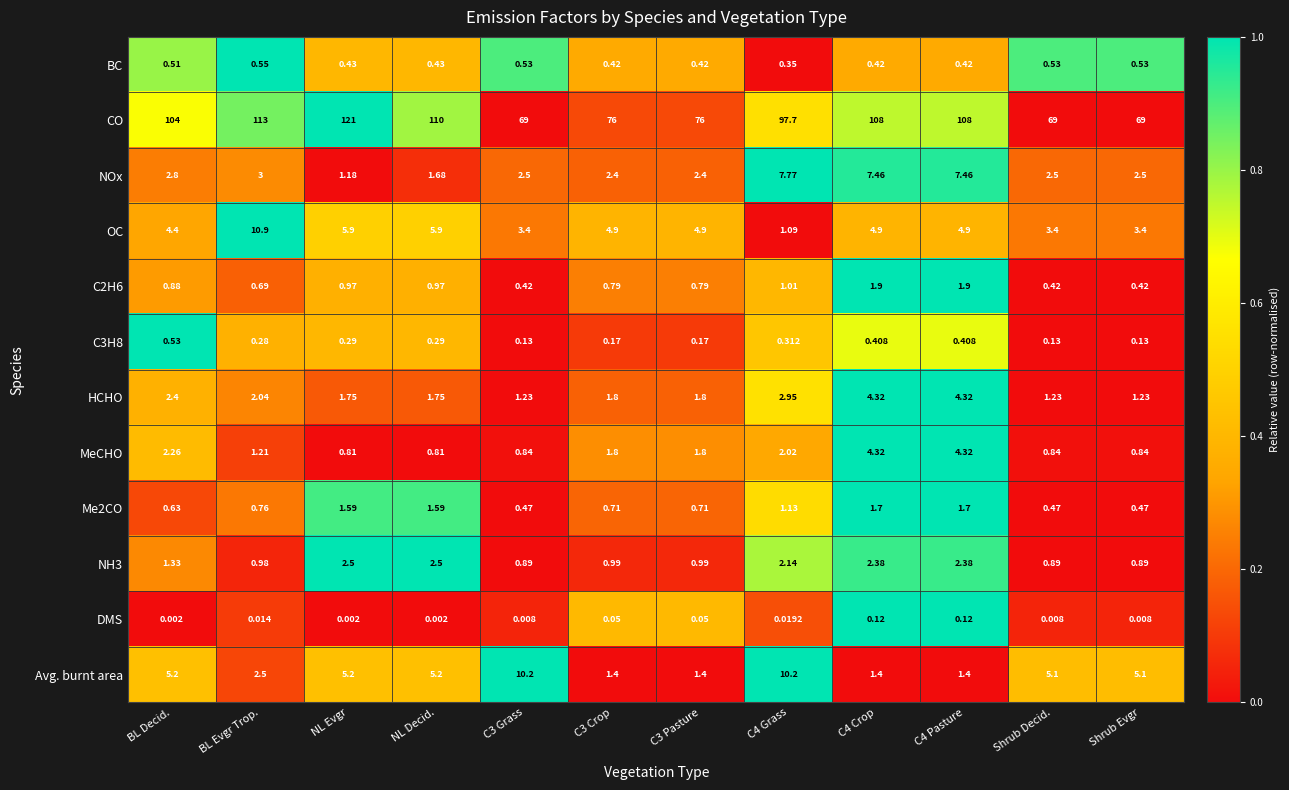

What is the total value across all series at C4 Grass?

126.7